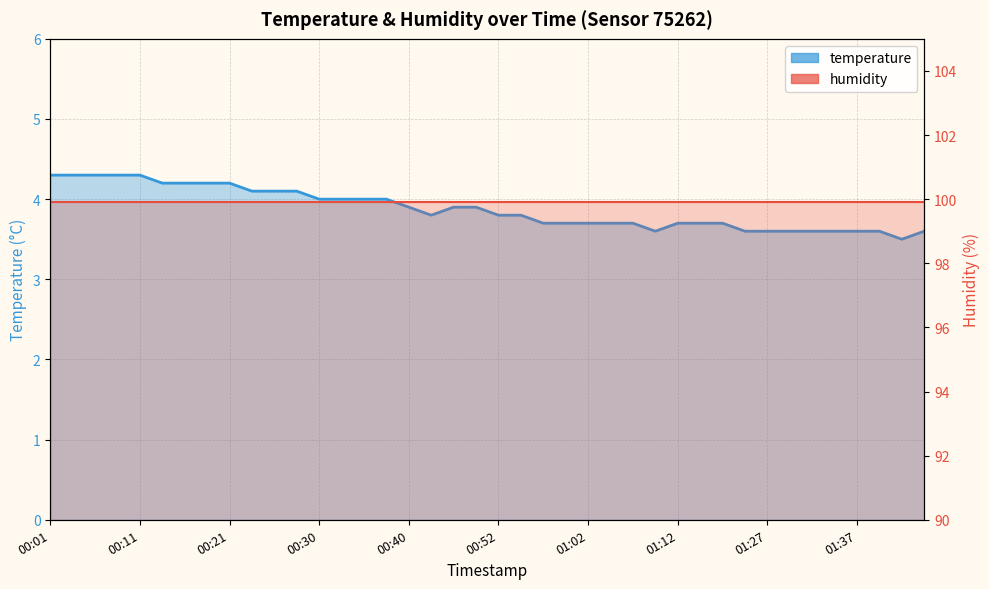

How many temperature values are between 3 and 4?

28